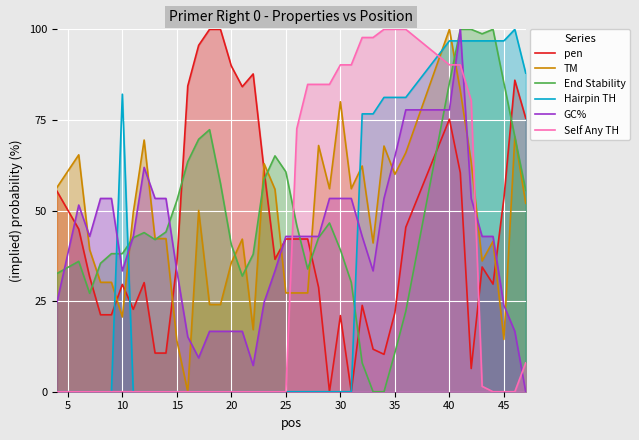

What is the spread (max minus min) of values at 45?

96.8